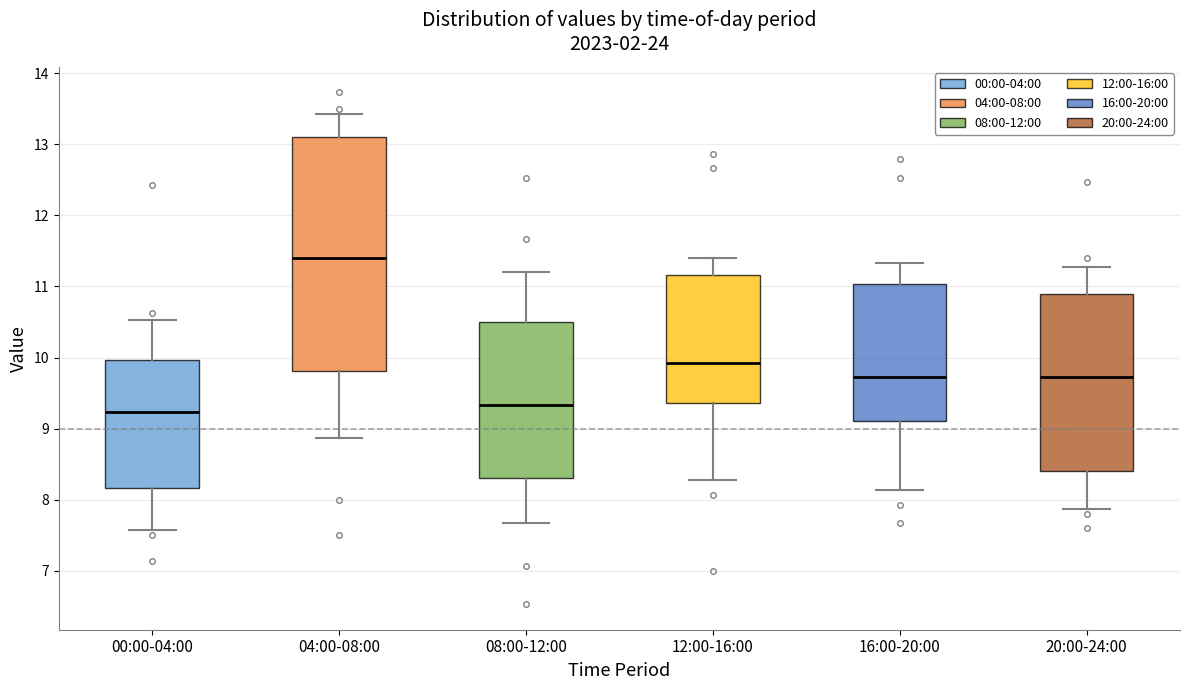

Reading left to right, transcribe this box plot: for each box, give where its median line is, the range the box spans, and where its two whiskers end, as read against the y-axis. The values are not printed on the chart, so give them approximately, as read against the axis.

00:00-04:00: median 9.2, box 8.2 to 10.0, whiskers 7.6 to 10.5
04:00-08:00: median 11.4, box 9.8 to 13.1, whiskers 8.9 to 13.4
08:00-12:00: median 9.3, box 8.3 to 10.5, whiskers 7.7 to 11.2
12:00-16:00: median 9.9, box 9.4 to 11.2, whiskers 8.3 to 11.4
16:00-20:00: median 9.7, box 9.1 to 11.0, whiskers 8.1 to 11.3
20:00-24:00: median 9.7, box 8.4 to 10.9, whiskers 7.9 to 11.3